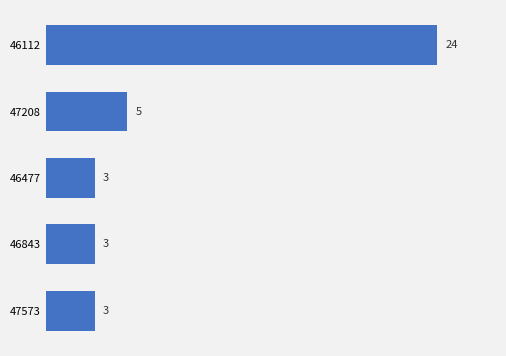

True or false: the data shows 3 at 47573.

True